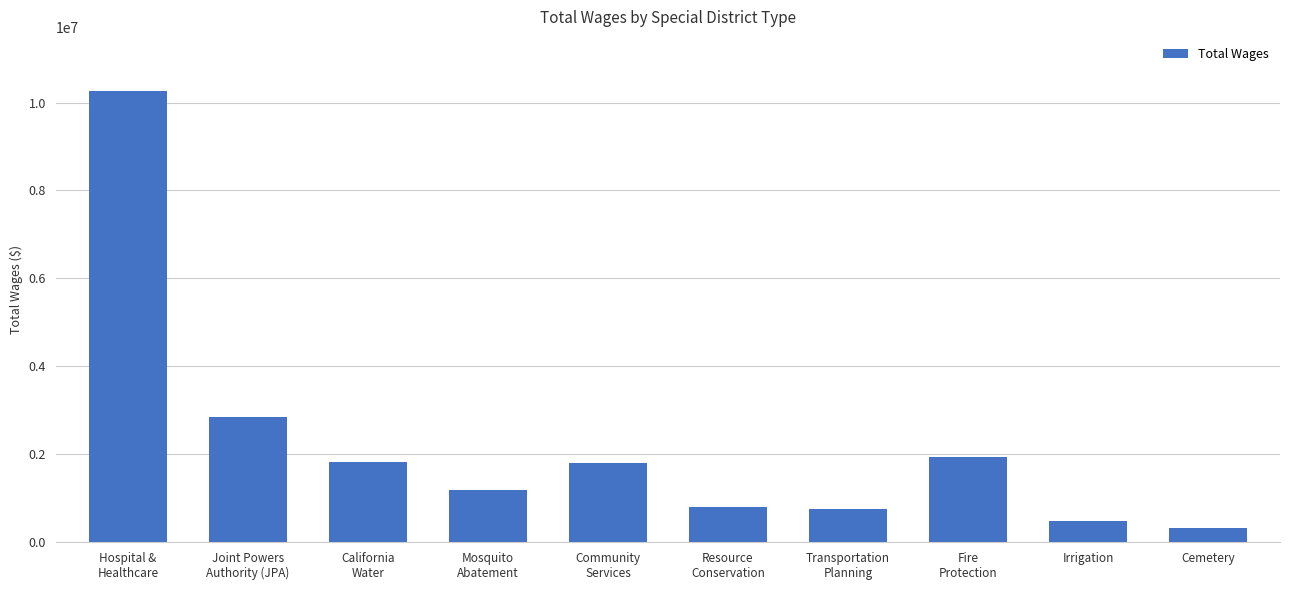

What is the sum of all values?

22179971